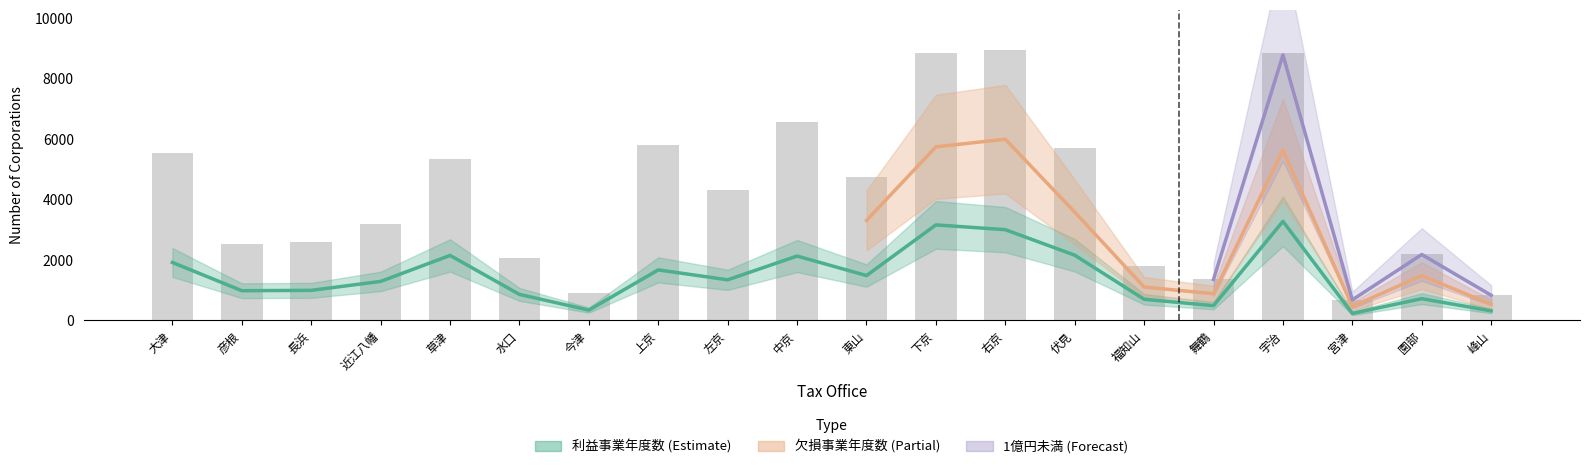

Count the number of categories in the chart.

20